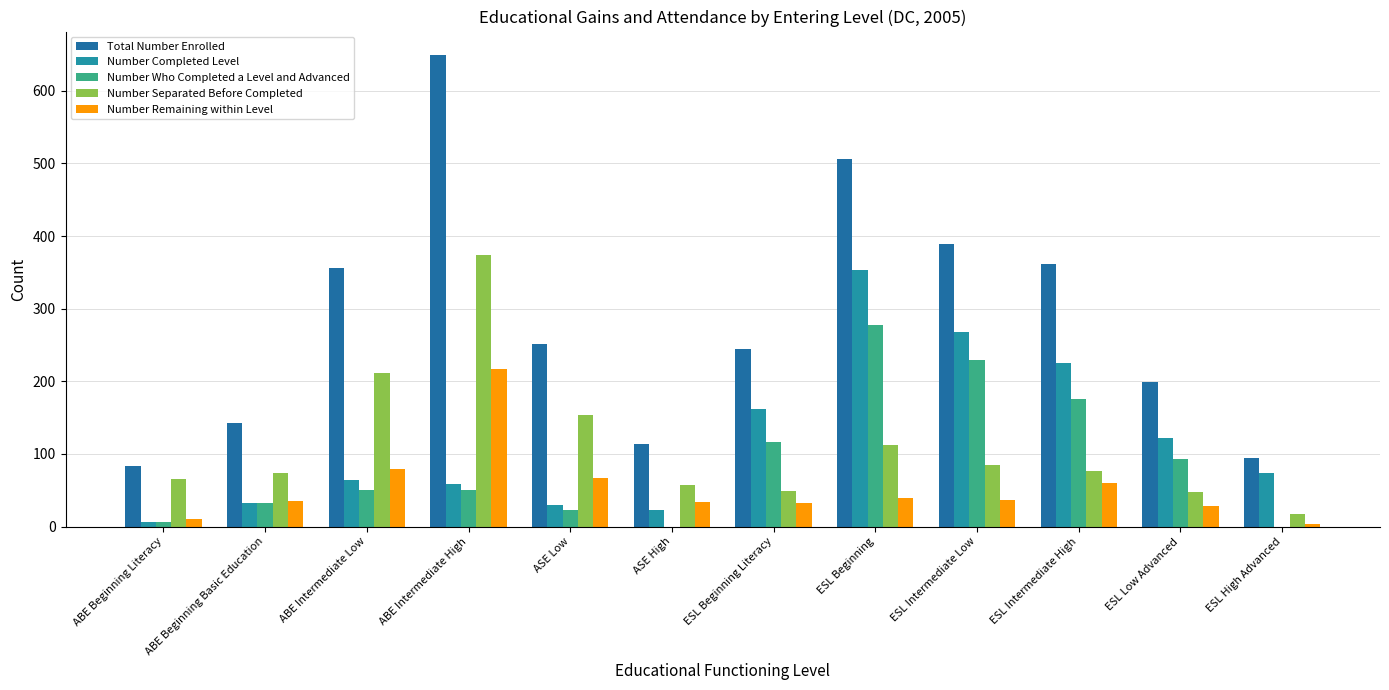

What is the average value of the Number Who Completed a Level and Advanced series?

88